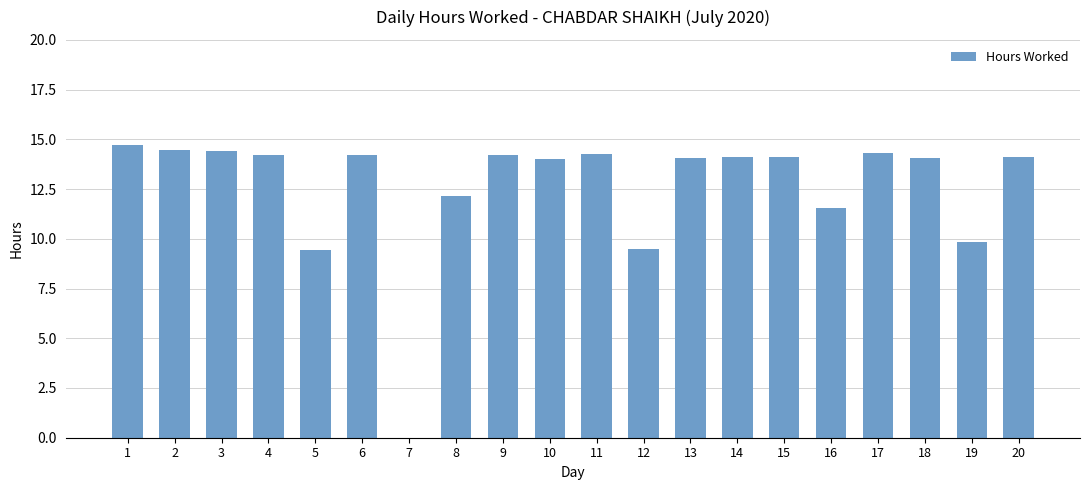

What is the ratio of the value at 20 to the value at 17?

1.0